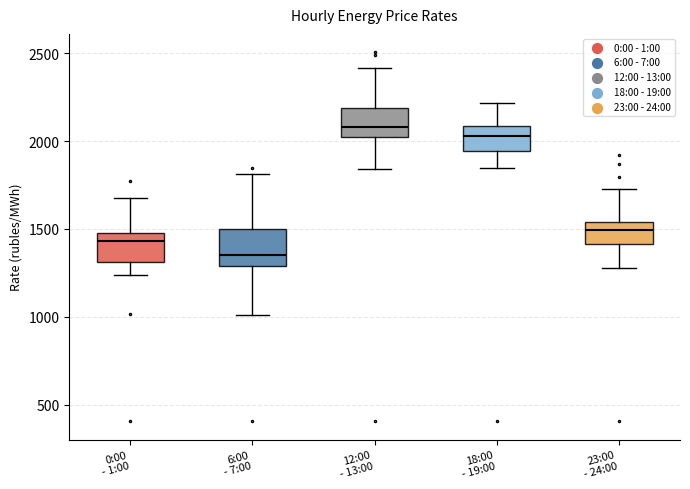

Reading left to right, read every box against the y-axis: the position of its median line, the range the box covers, and the ends of its whiskers. The values are not printed on the chart, so give them approximately, as read against the axis.

0:00 - 1:00: median 1450, box 1300 to 1500, whiskers 1250 to 1700
6:00 - 7:00: median 1350, box 1300 to 1500, whiskers 1000 to 1800
12:00 - 13:00: median 2100, box 2000 to 2200, whiskers 1850 to 2400
18:00 - 19:00: median 2050, box 1950 to 2100, whiskers 1850 to 2200
23:00 - 24:00: median 1500, box 1400 to 1550, whiskers 1300 to 1750